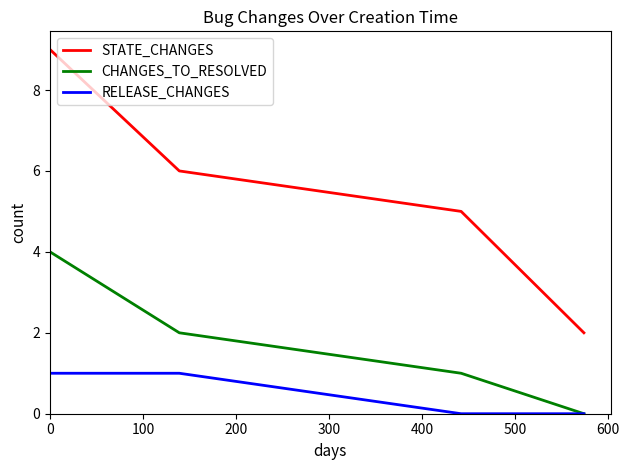

True or false: CHANGES_TO_RESOLVED and STATE_CHANGES cross at least once.

False